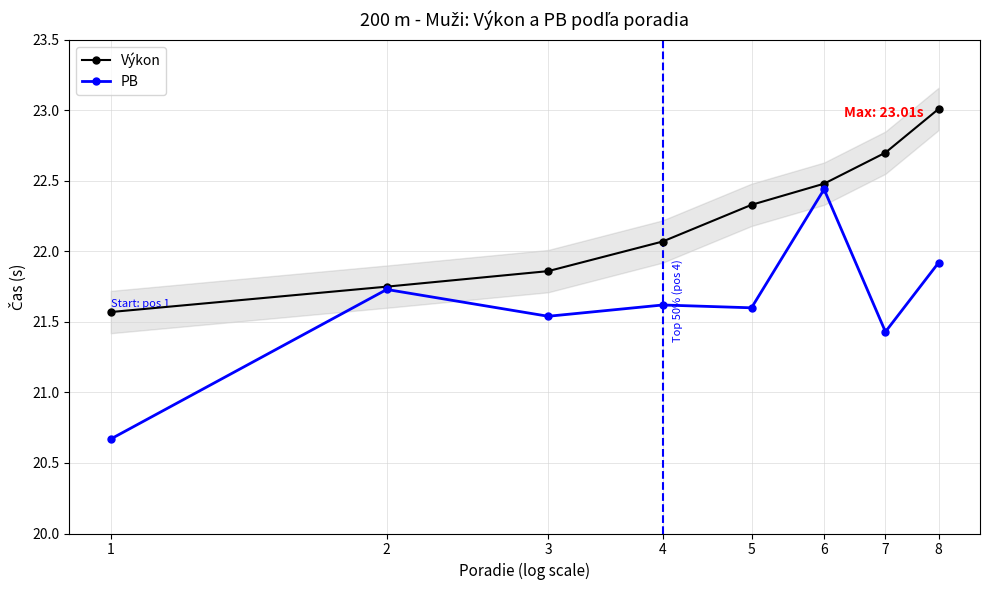

Rank the series by their maximum value, from lowest to highest.

PB, Výkon